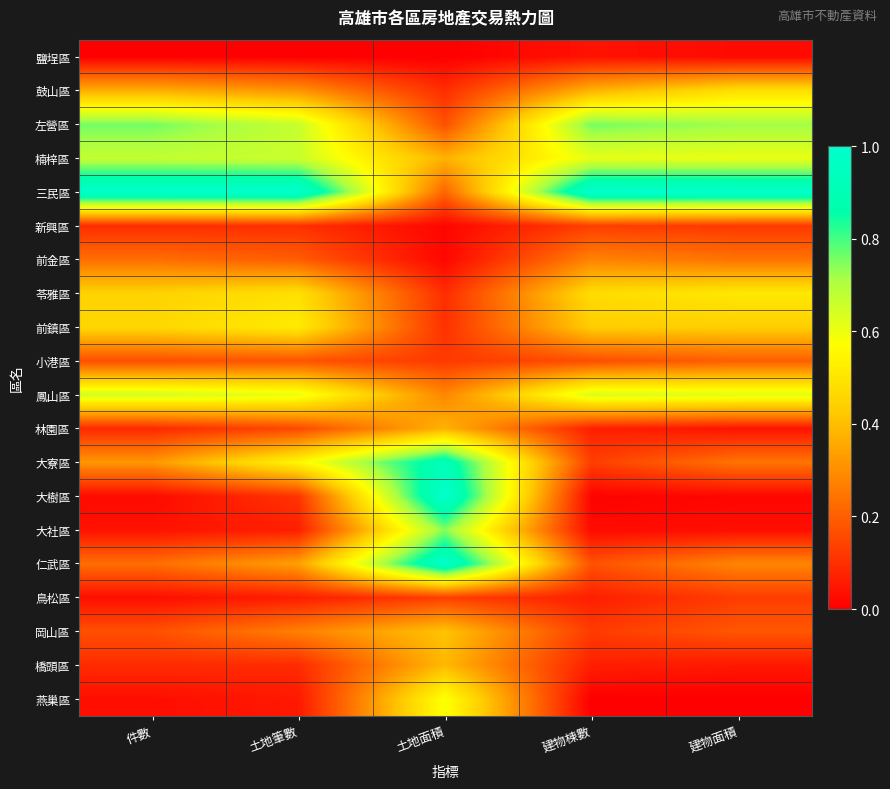

What is the greatest value displayed?

1.0